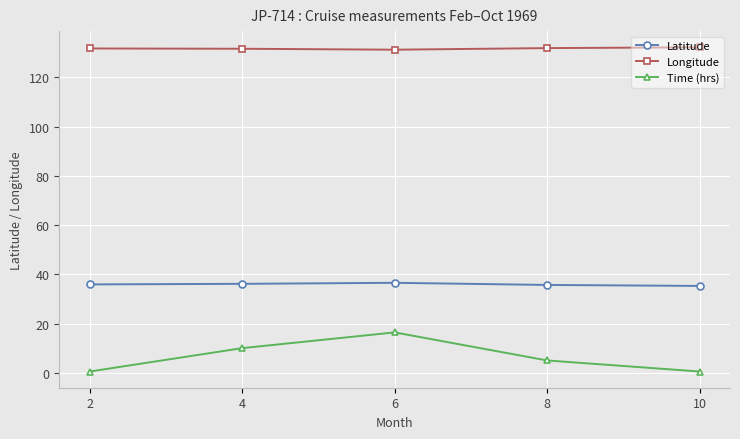

What is the sum of the Longitude values at 2 and 10?

264.0